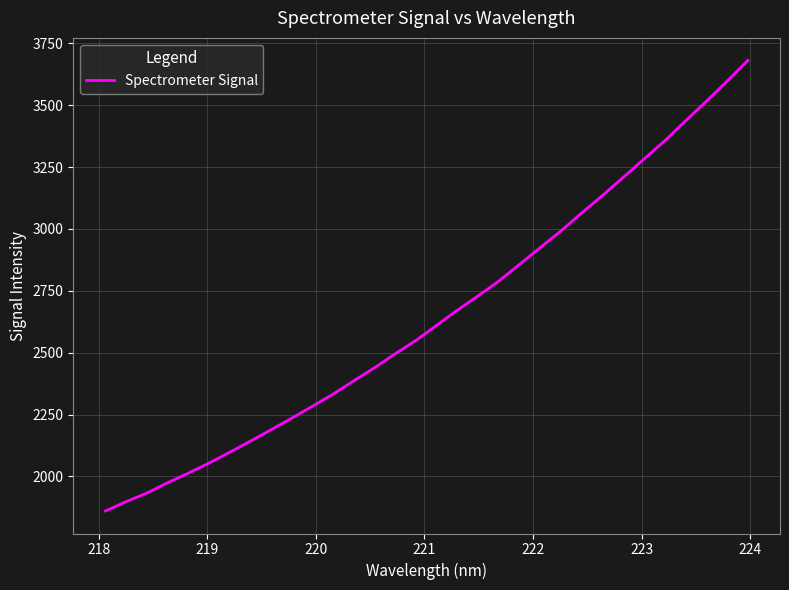

What is the average value?

2648.8